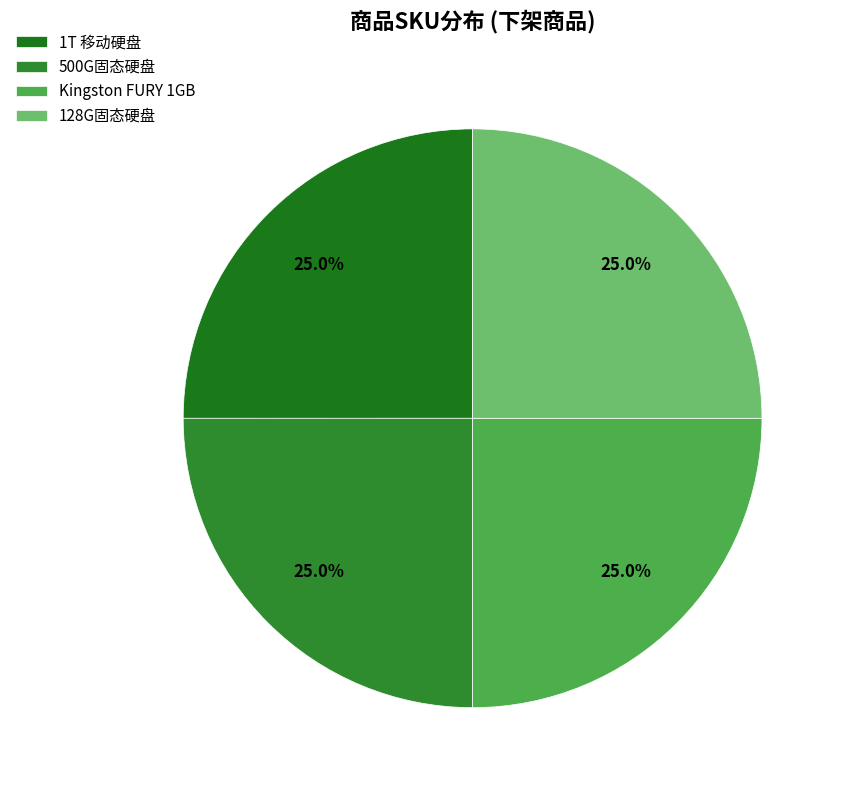

How many segments does this pie chart have?

4